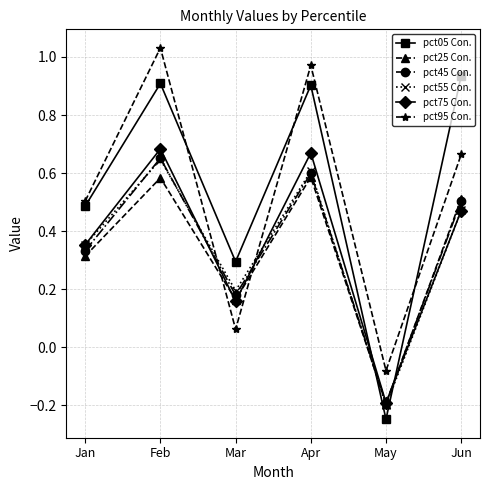

Which series changed the most between Jan and Apr?

pct95 Con.